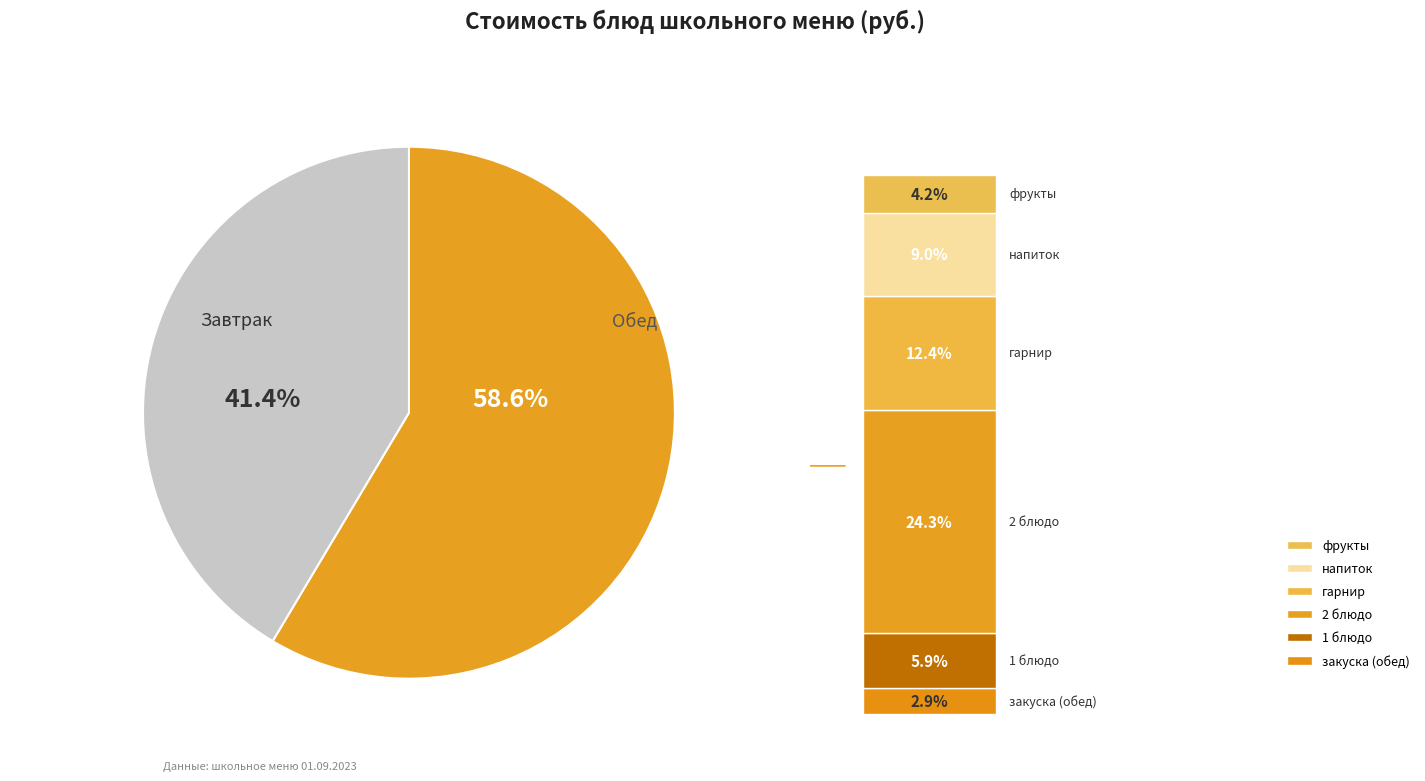

How many segments does this pie chart have?

2